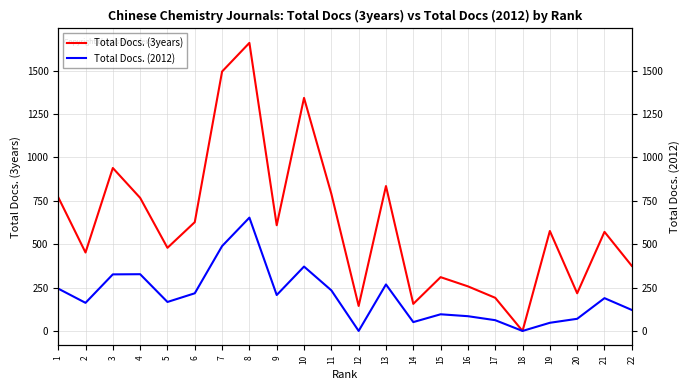

Reading left to right, what are all the values shown in this chart?

Total Docs. (3years): 771	452	939	767	479	627	1495	1660	609	1343	790	144	835	156	310	257	191	0	576	217	571	375
Total Docs. (2012): 244	162	326	327	167	217	489	653	207	371	234	0	268	51	96	85	62	0	47	70	189	121